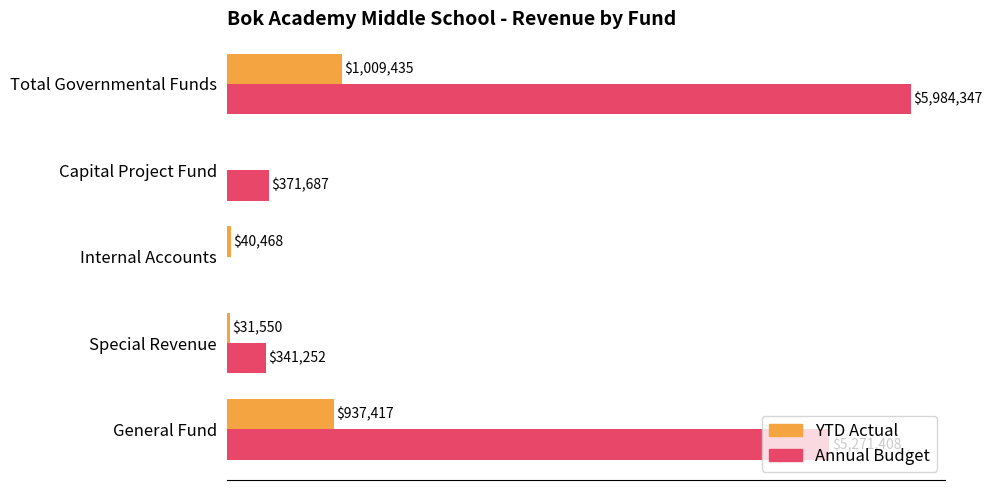

What are all the series names shown in the legend?

YTD Actual, Annual Budget